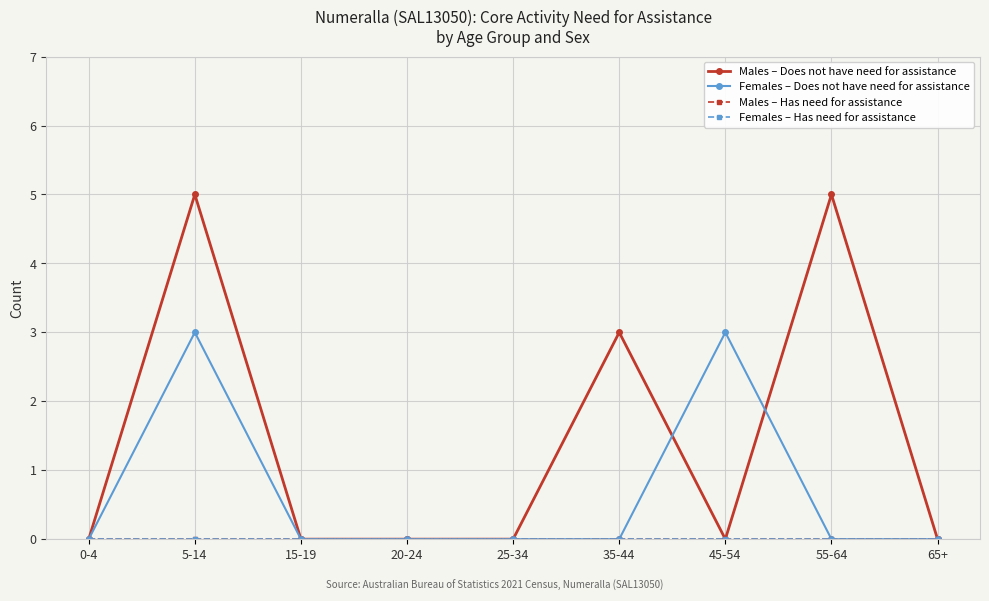

Between 15-19 and 65+, which is larger?

15-19